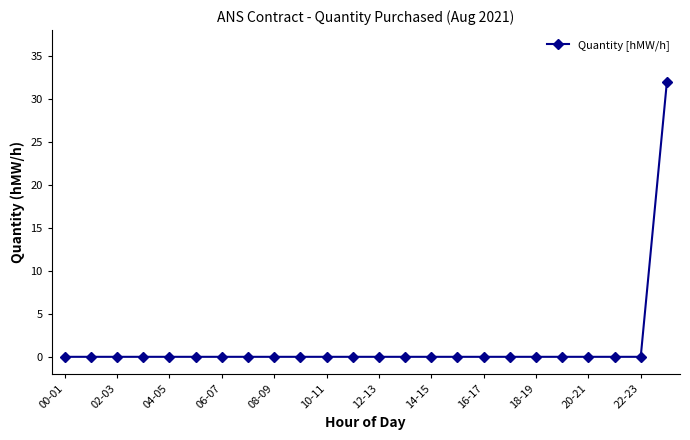

How many lines are shown in the chart?

1